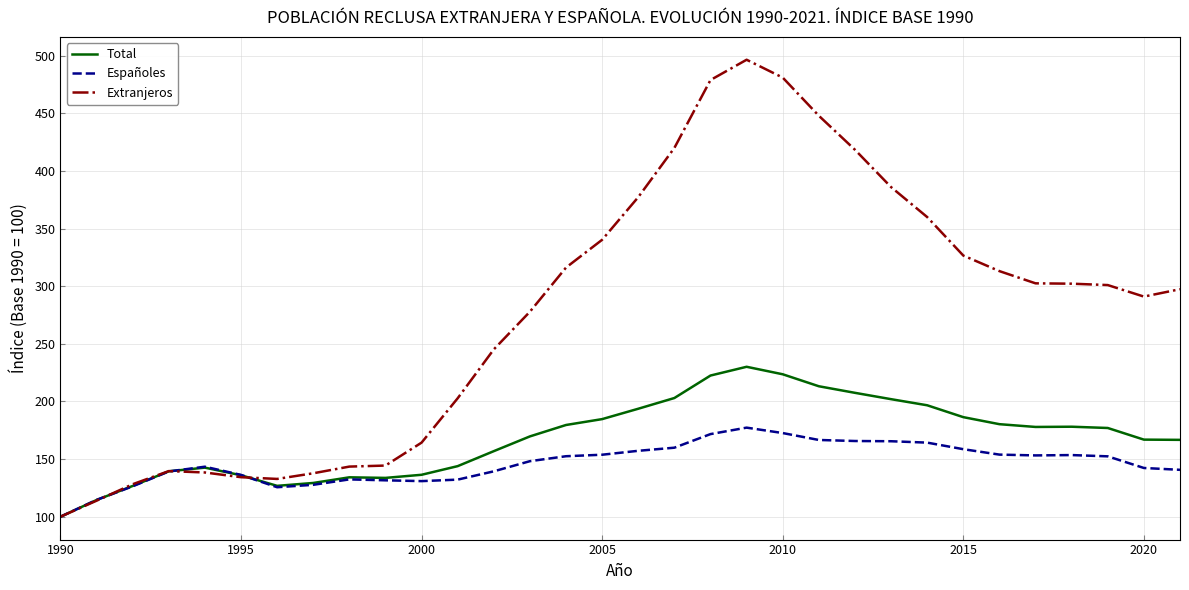

What is the average value of the Españoles series?

146.6